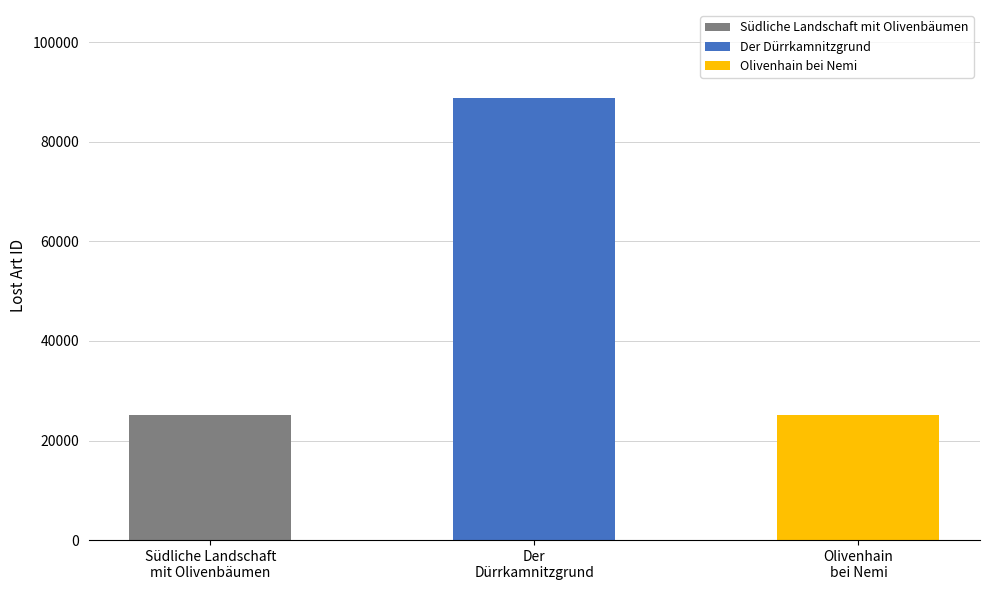

Rank the categories by value from lowest to highest.

Olivenhain bei Nemi, Südliche Landschaft mit Olivenbäumen, Der Dürrkamnitzgrund